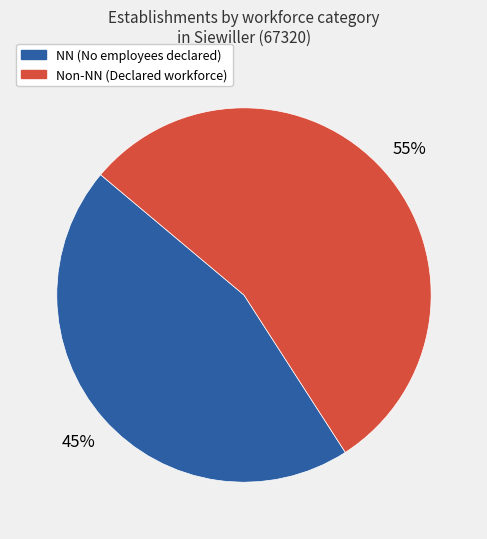

Is there a majority slice in this chart?

Yes